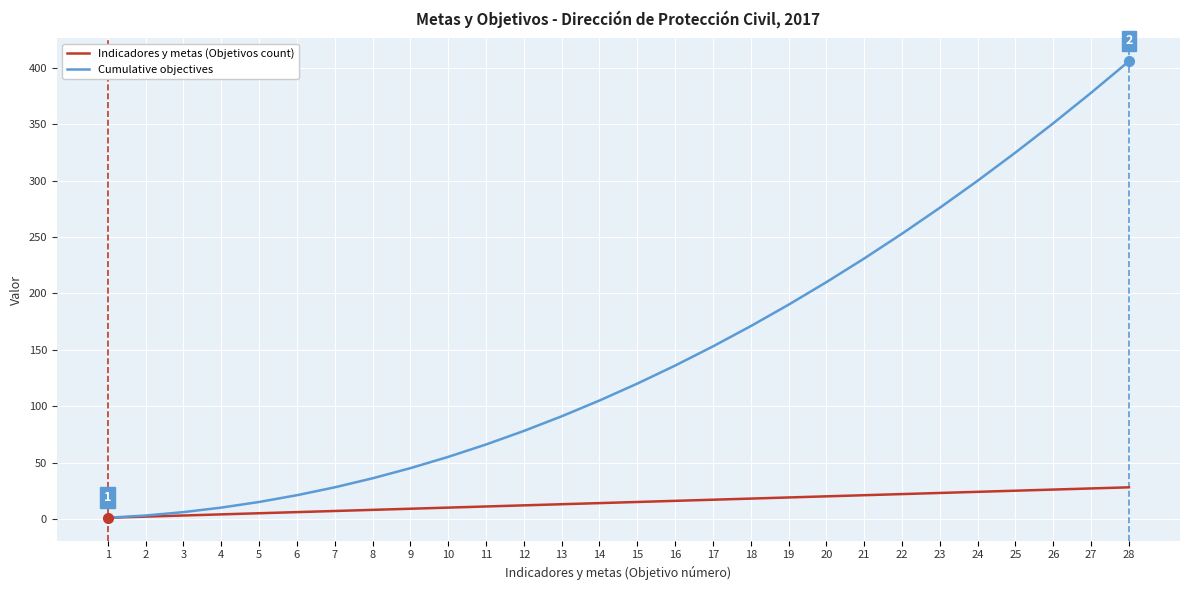

What is the difference between the second highest and minimum values in the Cumulative objectives series?

377